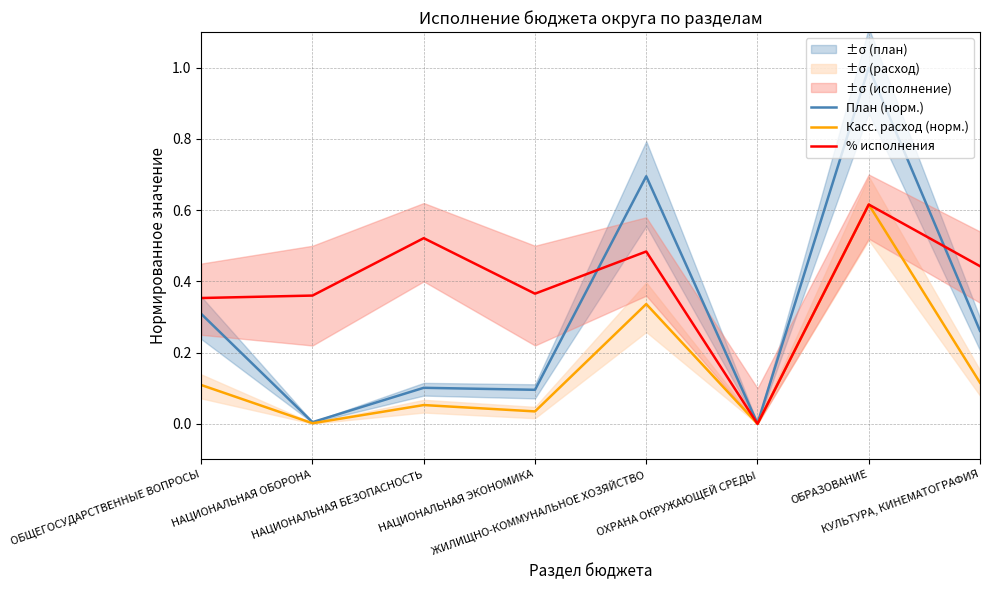

What are all the series names shown in the legend?

План (норм.), Касс. расход (норм.), % исполнения